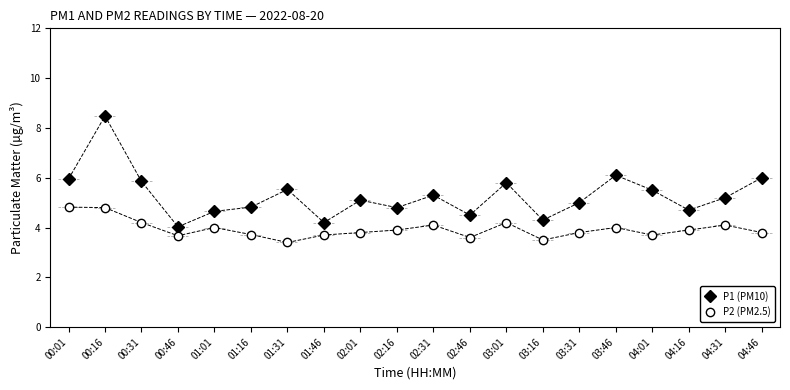

True or false: P1 (PM10) has a value of 4.3 at 03:16.

True